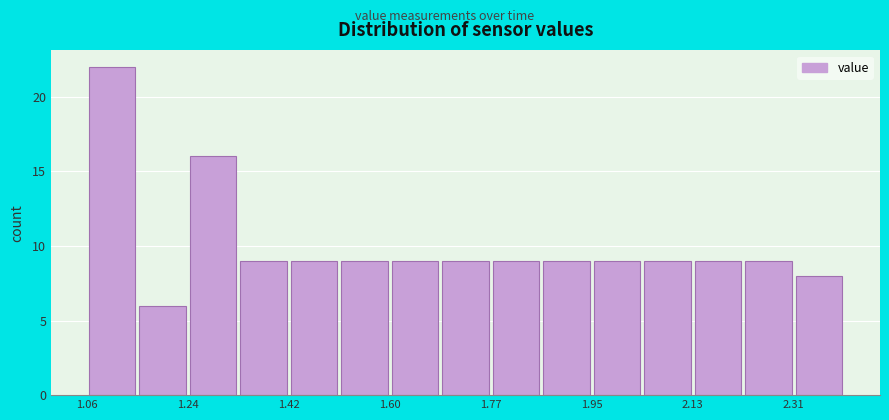

Reading left to right, transcribe this chart: for each bar, give the range it covers on the x-axis and its height. Neither the bar edges nor the heights are printed on the chart, so give them approximately, as read against the axes.

1.06 to 1.14: 22
1.14 to 1.24: 6
1.24 to 1.32: 16
1.32 to 1.42: 9
1.42 to 1.50: 9
1.50 to 1.60: 9
1.60 to 1.68: 9
1.68 to 1.78: 9
1.78 to 1.86: 9
1.86 to 1.96: 9
1.96 to 2.04: 9
2.04 to 2.14: 9
2.14 to 2.22: 9
2.22 to 2.32: 9
2.32 to 2.40: 8